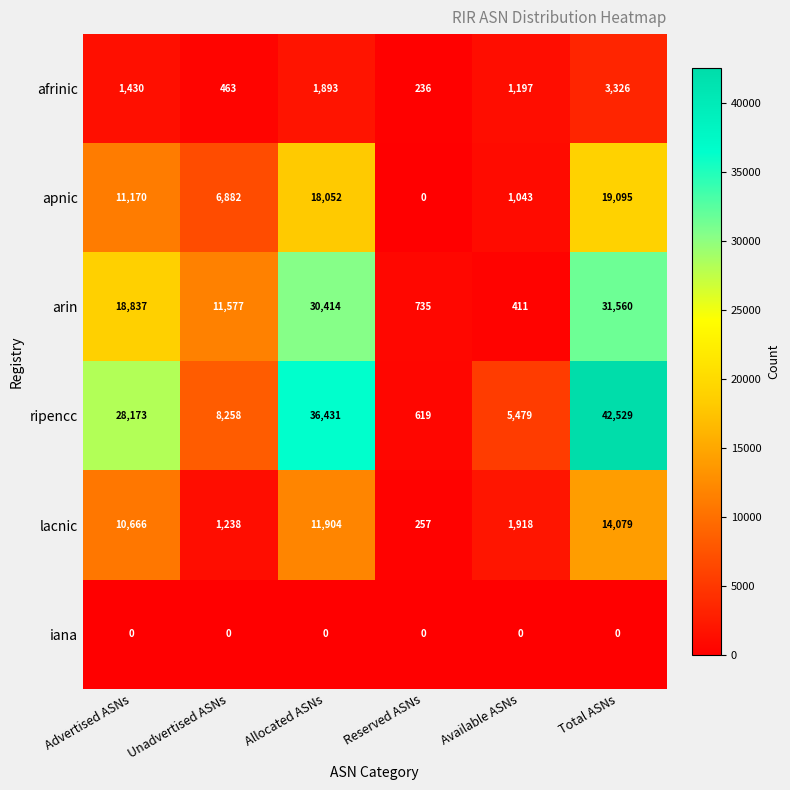

Which series has the largest range (max minus min)?

ripencc